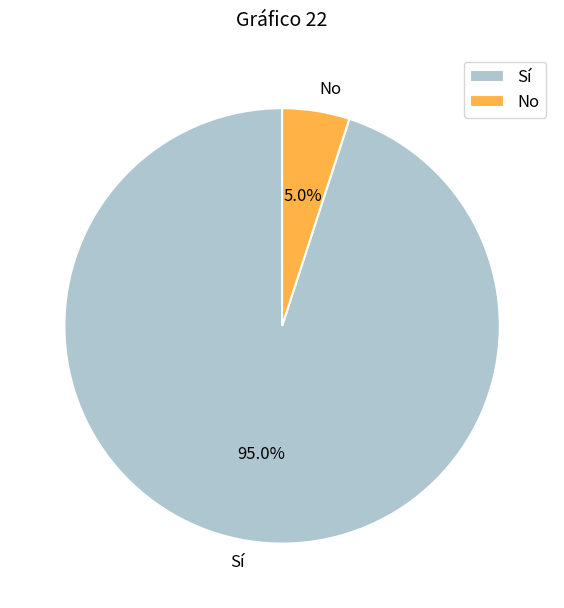

The Sí slice represents 99% of the pie. True or false?

False